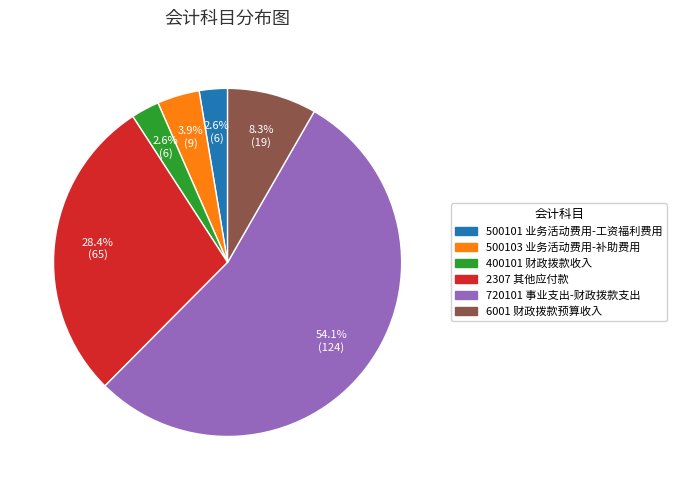

How many segments does this pie chart have?

6